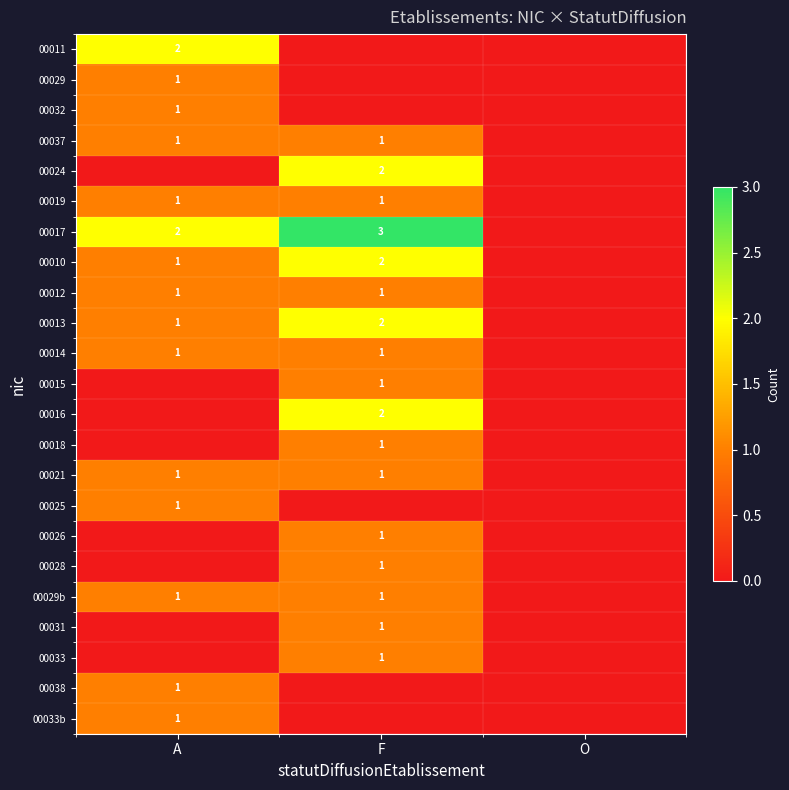

The 00024 series shows 2 at F. True or false?

True